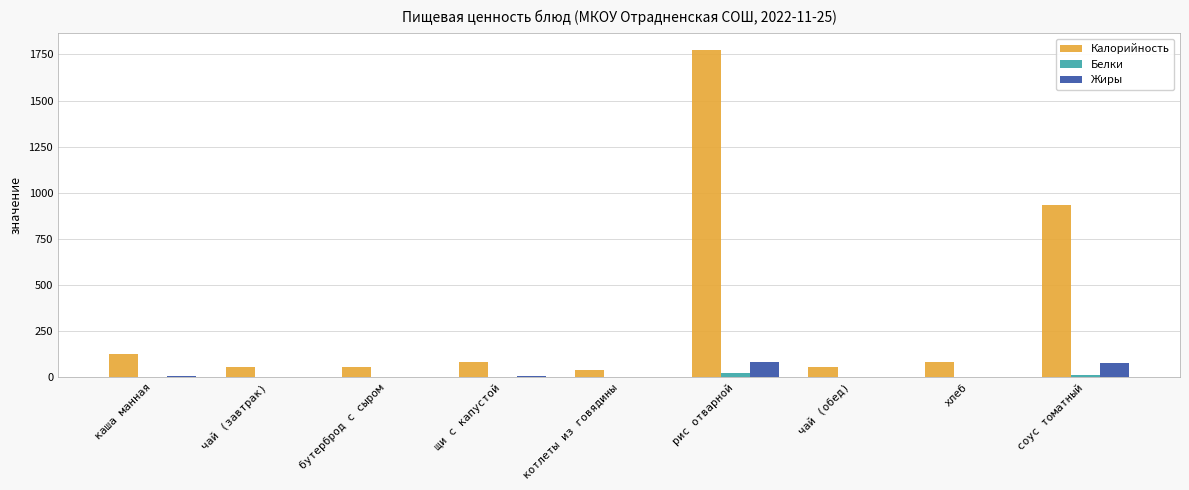

What are all the series names shown in the legend?

Калорийность, Белки, Жиры